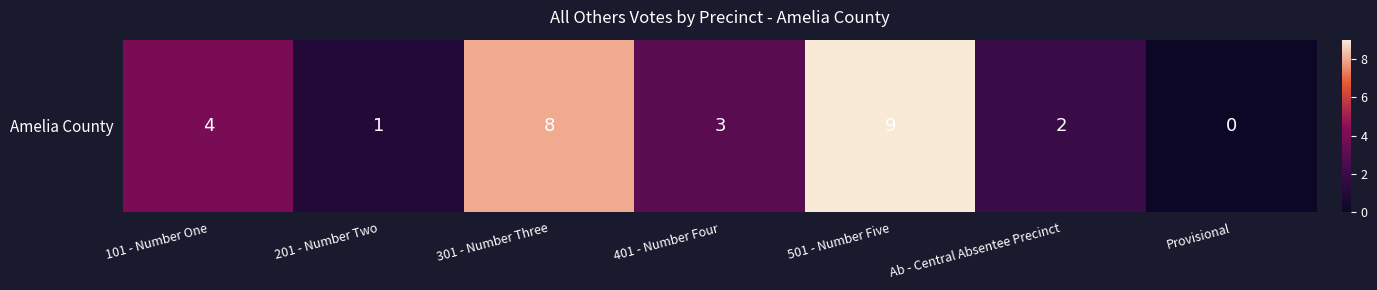

How many data points are above 3?

3